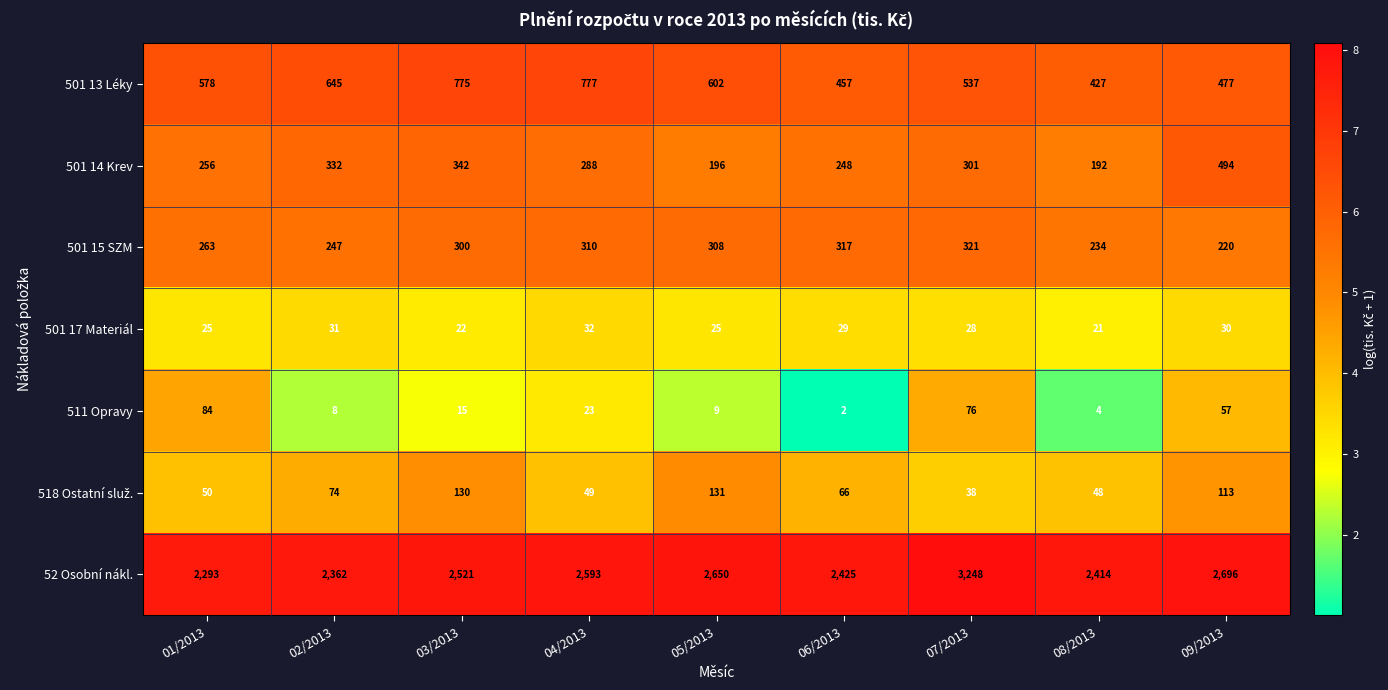

Where is 501 13 Léky nearest to the value 602?

05/2013